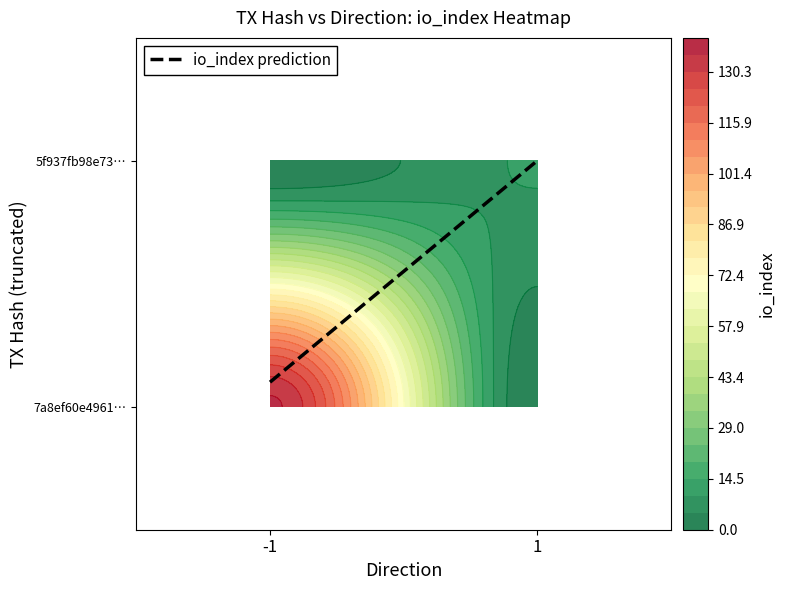

How many data points are less than 1?

1